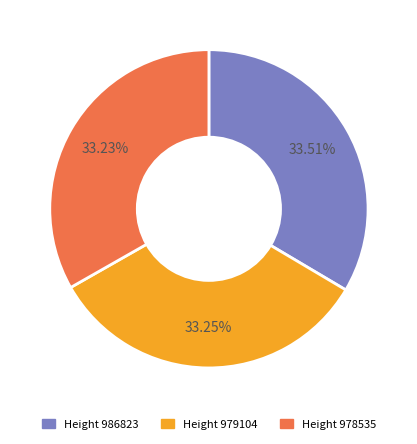

How many segments does this pie chart have?

3